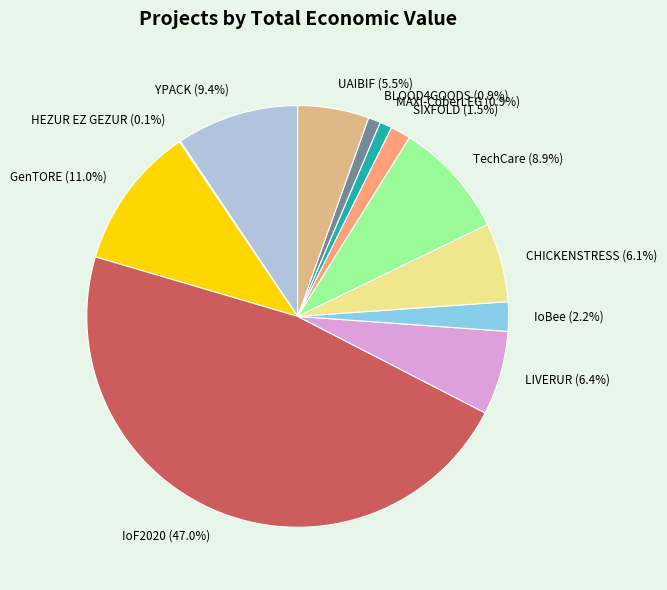

Is the sum of BLOOD4GOODS and YPACK greater than half?

No